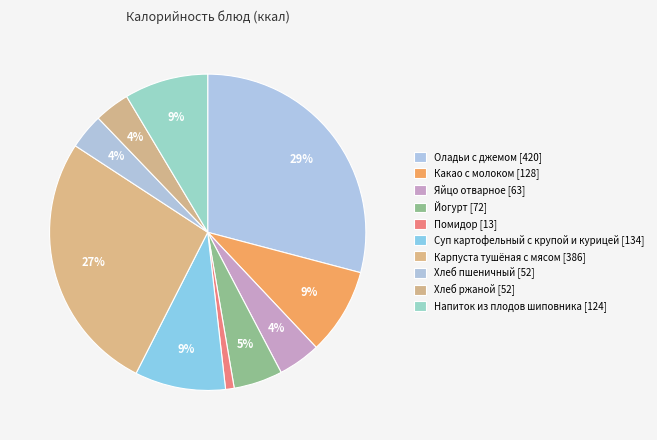

Which slice is the smallest?

Помидор